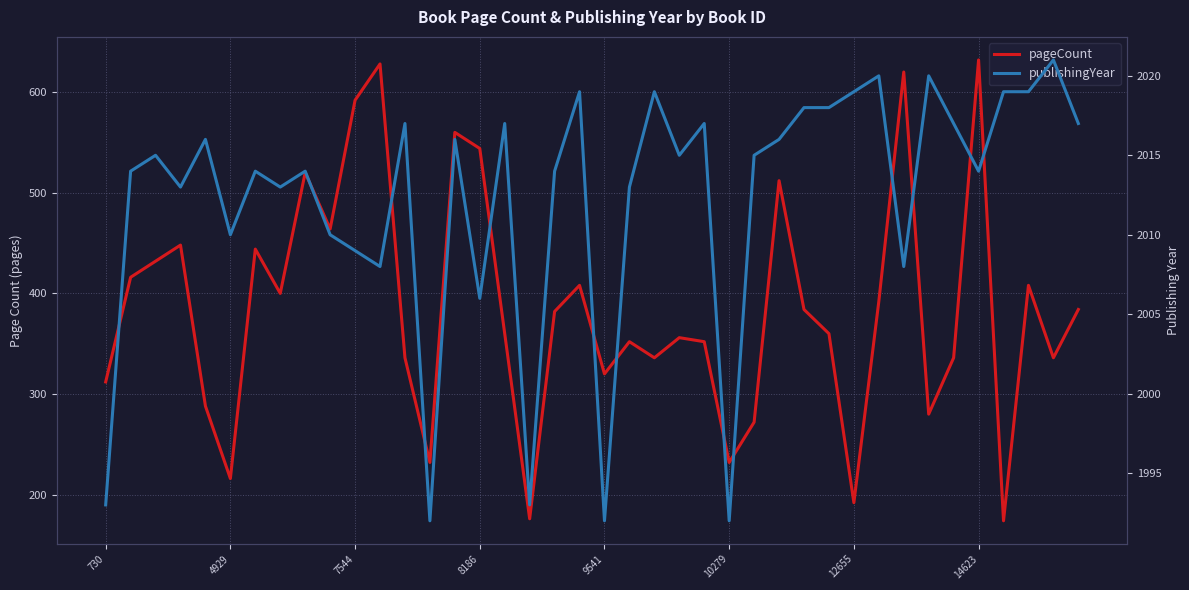

What is the difference between the highest and lowest values at 22?

1683